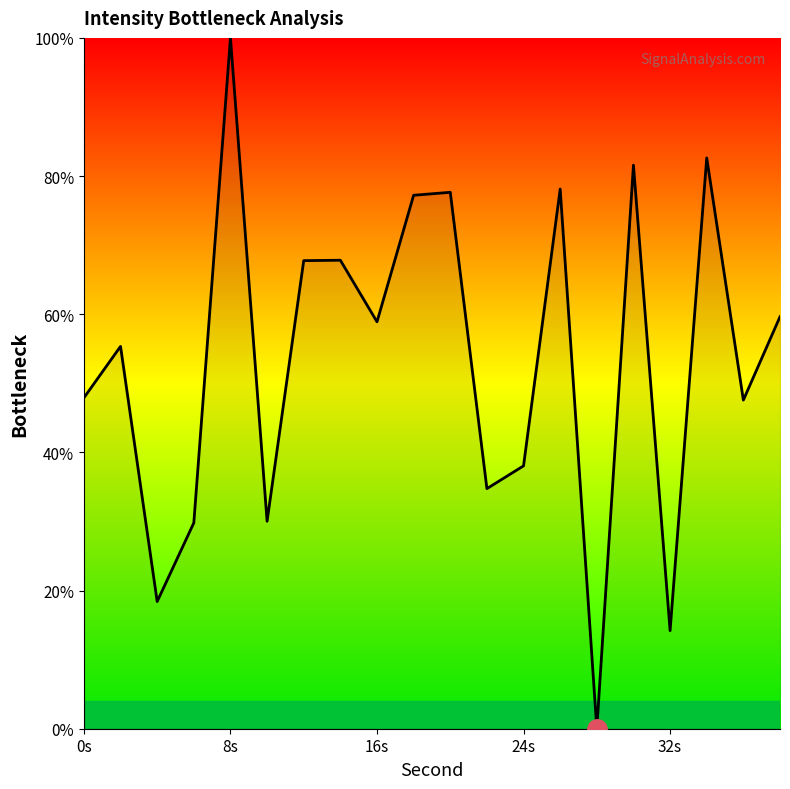

What is the maximum value shown in the chart?

100.0